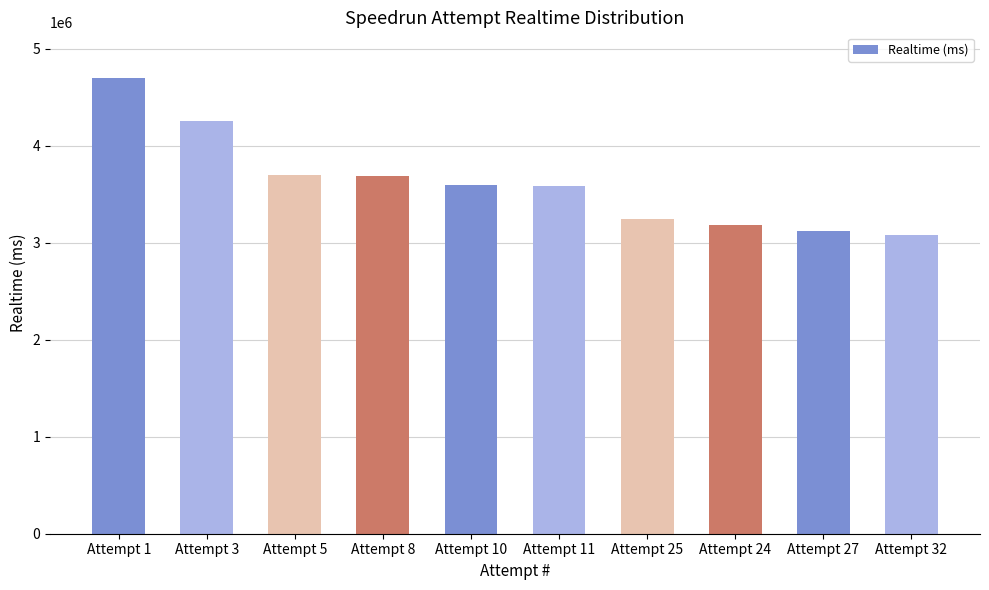

What is the difference between the second highest and second lowest values?

1131873